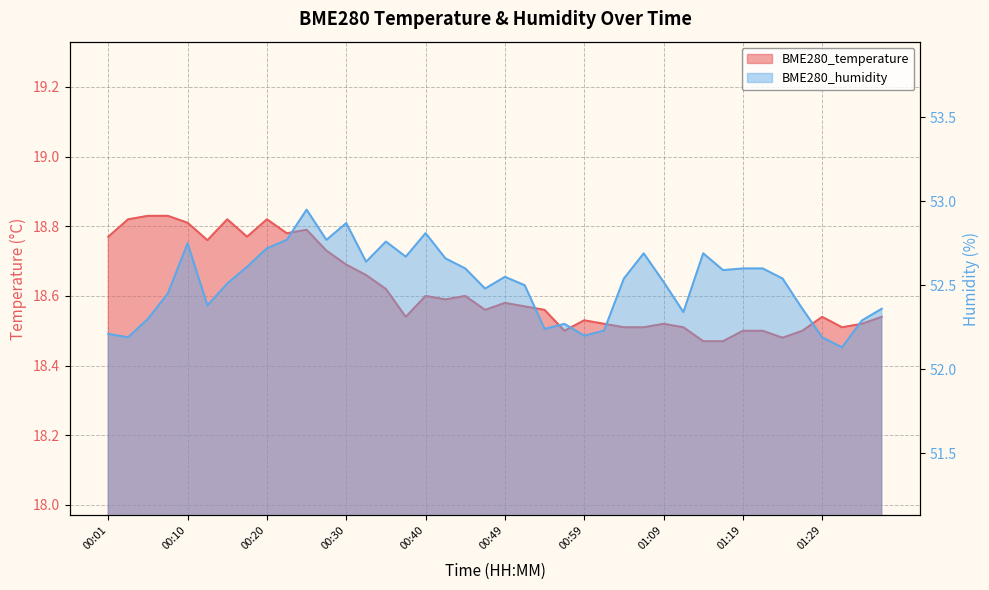

In BME280_humidity, how many points are higher than both neighbors (excluding endpoints)?

9